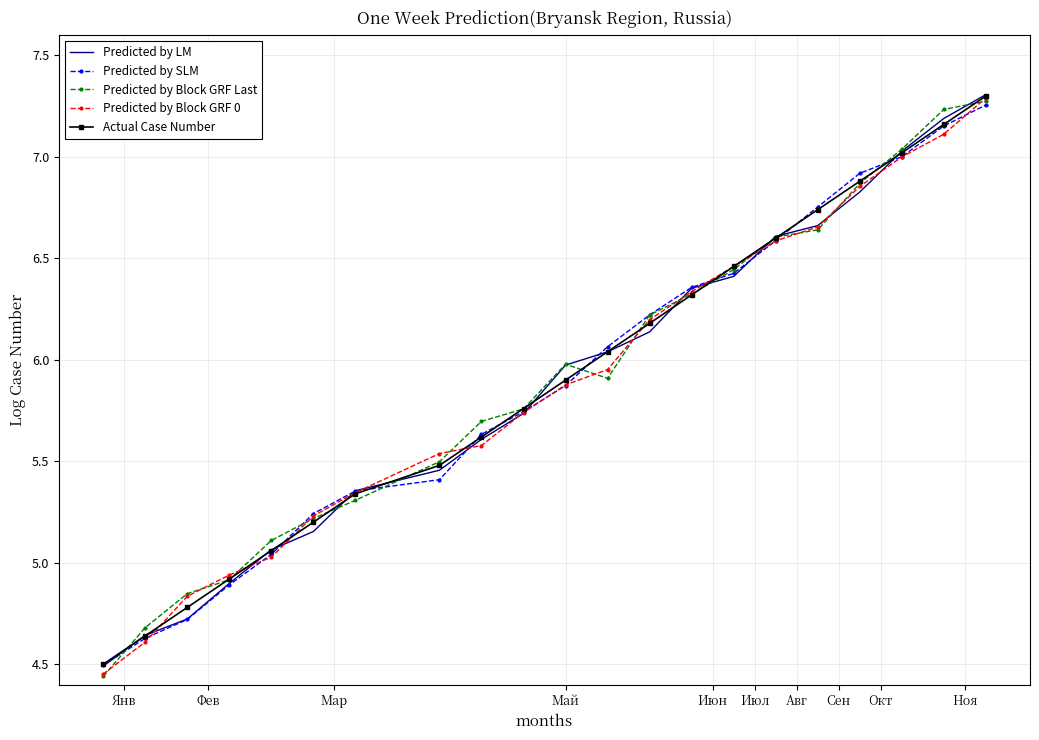

After their last crossing, which series has the higher values: Predicted by Block GRF Last or Actual Case Number?

Actual Case Number